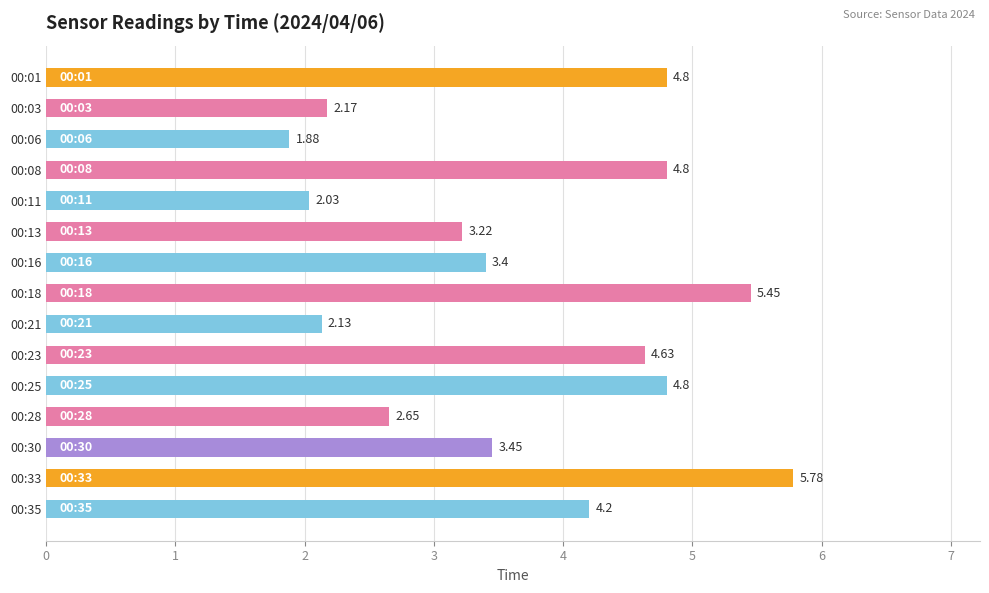

Which has a higher value, 00:30 or 00:23?

00:23